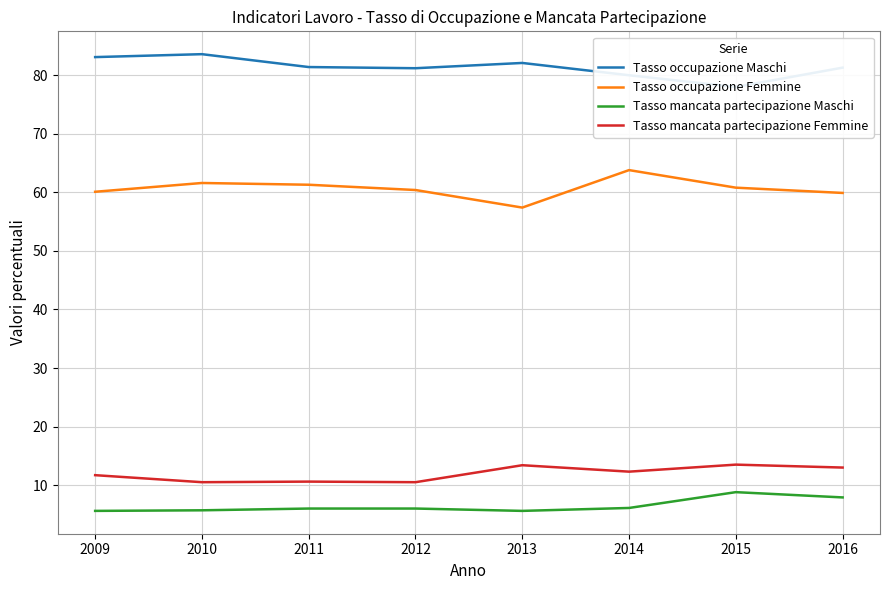

Reading right to left, what are all the values shown in this chart?

Tasso occupazione Maschi: 2016=81.3	2015=78.0	2014=80.0	2013=82.1	2012=81.2	2011=81.4	2010=83.6	2009=83.1
Tasso occupazione Femmine: 2016=59.9	2015=60.8	2014=63.8	2013=57.4	2012=60.4	2011=61.3	2010=61.6	2009=60.1
Tasso mancata partecipazione Maschi: 2016=7.9	2015=8.8	2014=6.1	2013=5.6	2012=6.0	2011=6.0	2010=5.7	2009=5.6
Tasso mancata partecipazione Femmine: 2016=13.0	2015=13.5	2014=12.3	2013=13.4	2012=10.5	2011=10.6	2010=10.5	2009=11.7